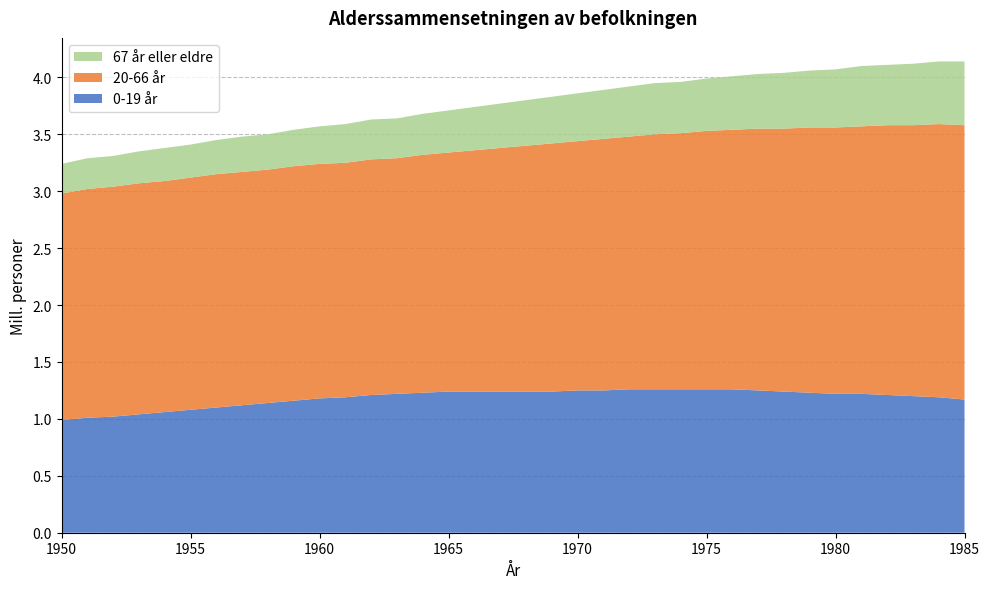

Reading right to left, what are all the values shown in this chart?

0-19 år: 1.2	1.2	1.2	1.2	1.2	1.2	1.2	1.2	1.2	1.3	1.3	1.3	1.3	1.3	1.2	1.2	1.2	1.2	1.2	1.2	1.2	1.2	1.2	1.2	1.2	1.2	1.2	1.1	1.1	1.1	1.1	1.1	1.0	1.0	1.0	1.0
20-66 år: 2.4	2.4	2.4	2.4	2.4	2.3	2.3	2.3	2.3	2.3	2.3	2.2	2.2	2.2	2.2	2.2	2.2	2.2	2.1	2.1	2.1	2.1	2.1	2.1	2.1	2.1	2.1	2.0	2.0	2.0	2.0	2.0	2.0	2.0	2.0	2.0
67 år eller eldre: 0.6	0.6	0.5	0.5	0.5	0.5	0.5	0.5	0.5	0.5	0.5	0.5	0.5	0.4	0.4	0.4	0.4	0.4	0.4	0.4	0.4	0.4	0.3	0.3	0.3	0.3	0.3	0.3	0.3	0.3	0.3	0.3	0.3	0.3	0.3	0.3